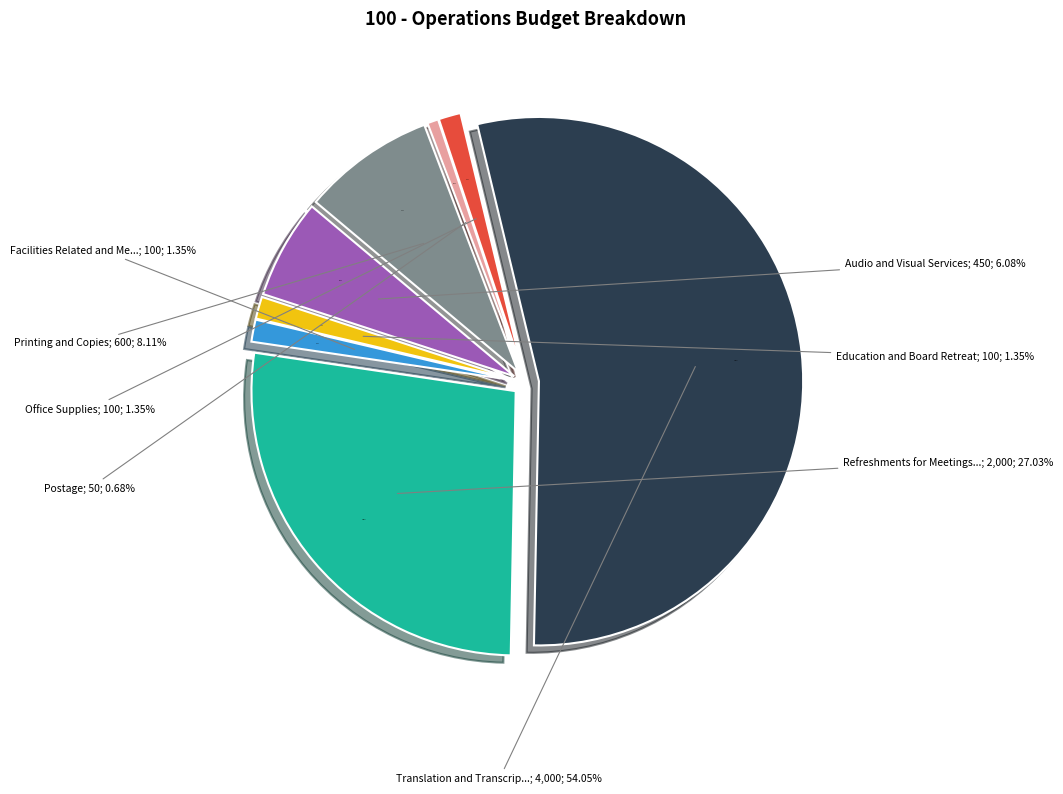

Does any single category account for the majority?

Yes